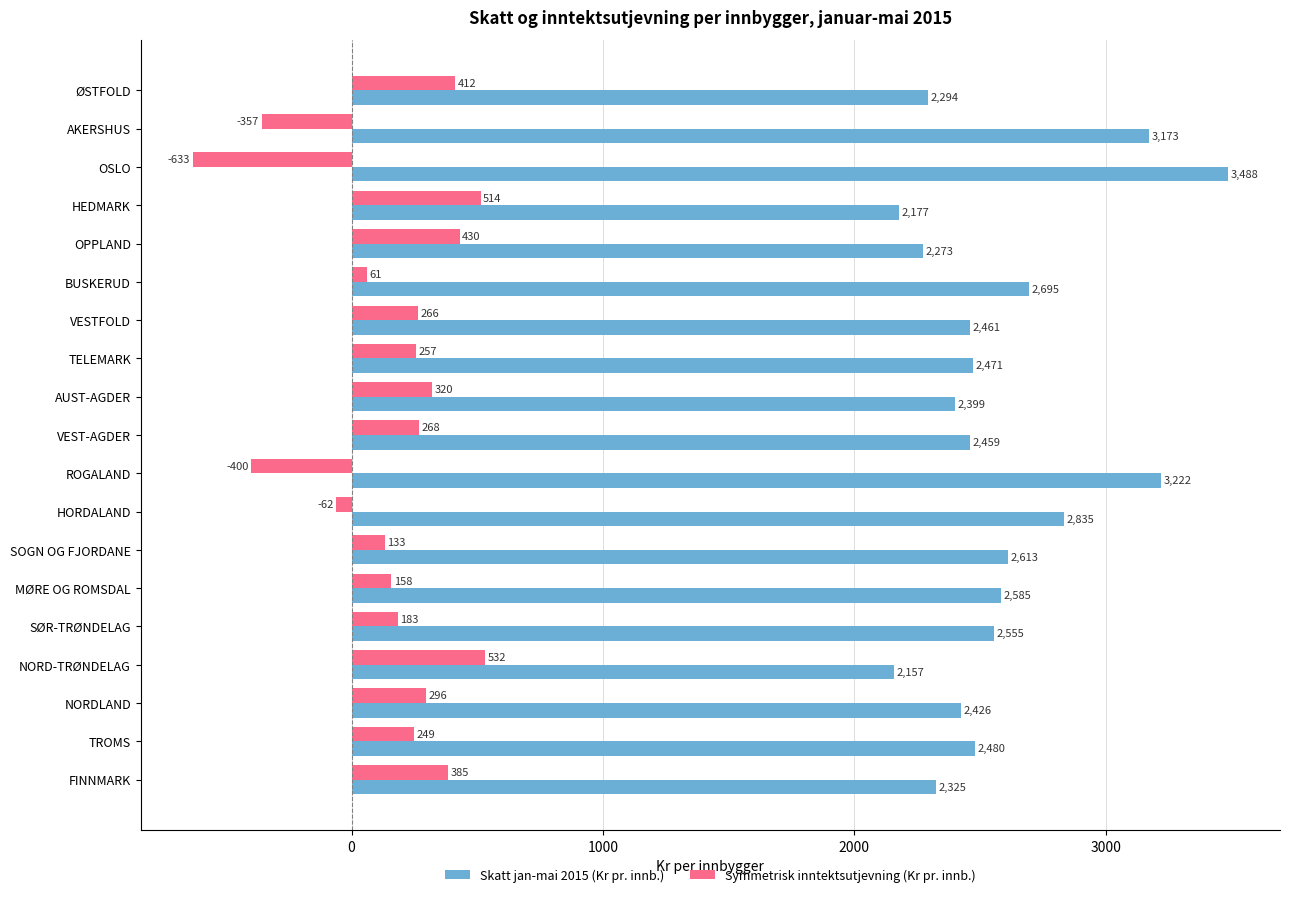

Between MØRE OG ROMSDAL and NORDLAND, which series saw the biggest shift?

Skatt jan-mai 2015 (Kr pr. innb.)